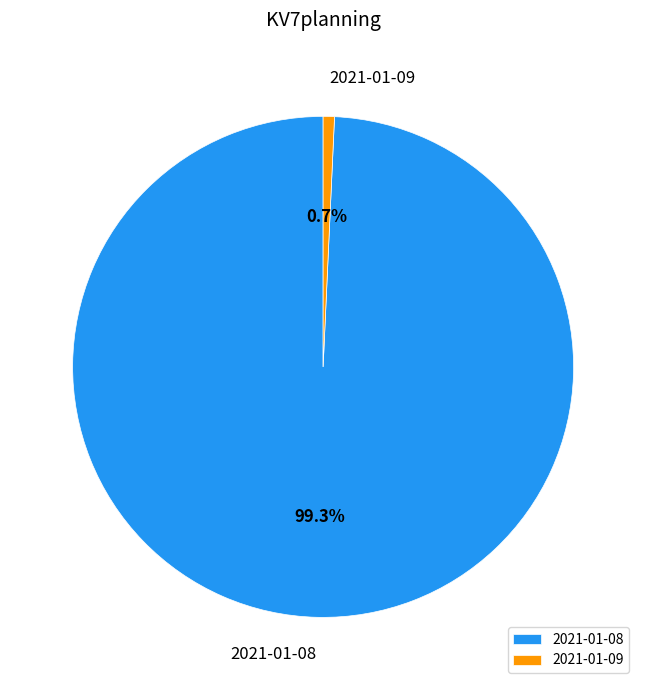

Does 2021-01-08 represent more than half of the total?

Yes